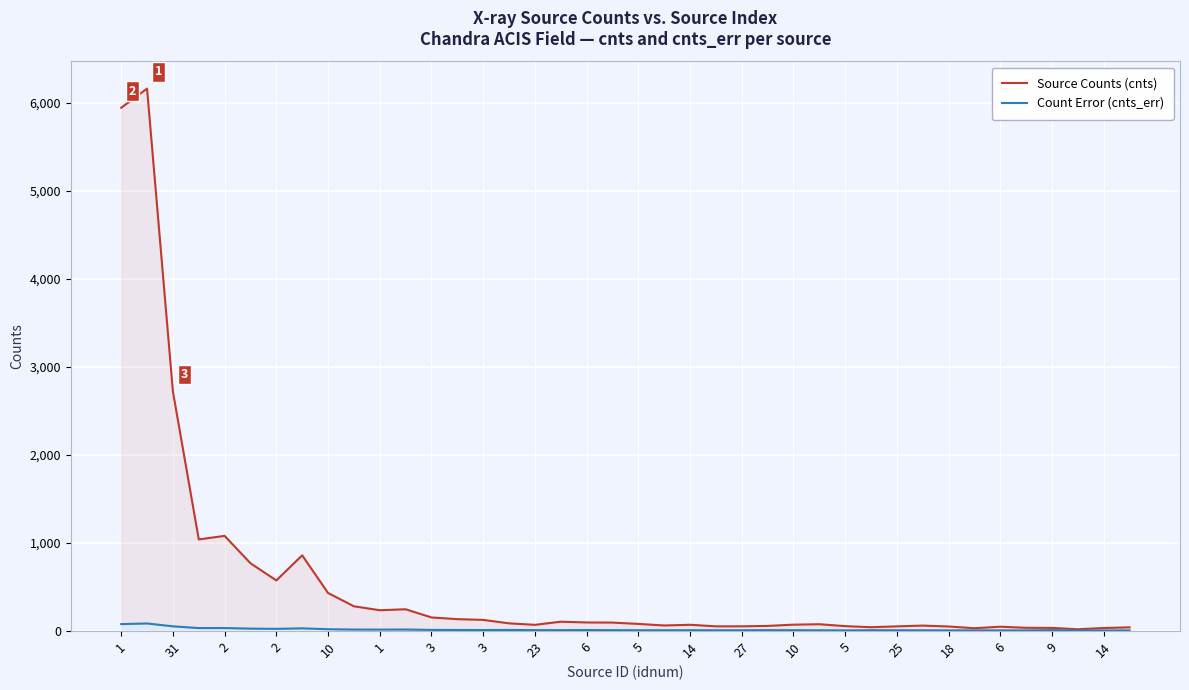

What is the label of the 28th point from the left?

27